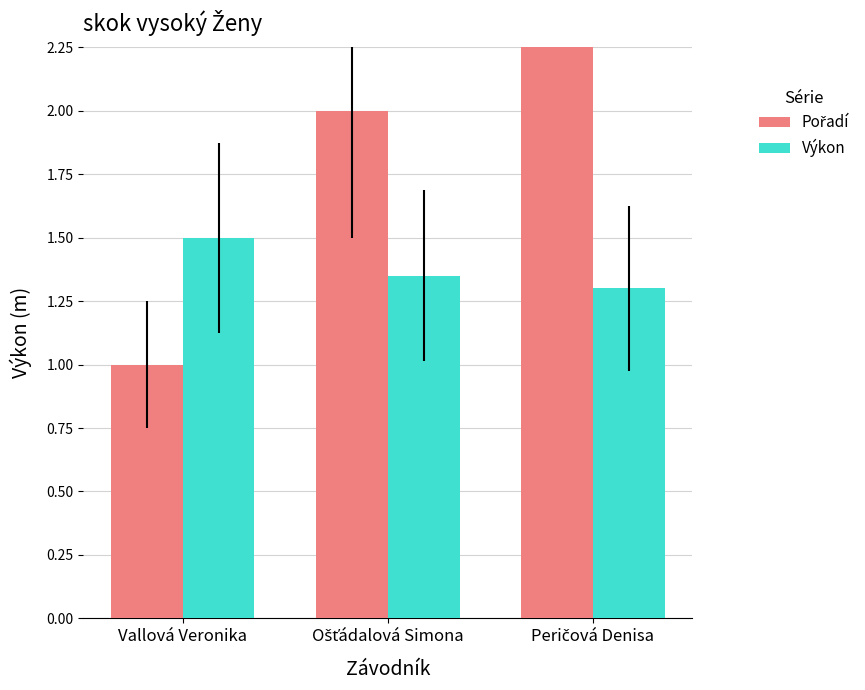

How many values in the Pořadí series exceed 2?

1